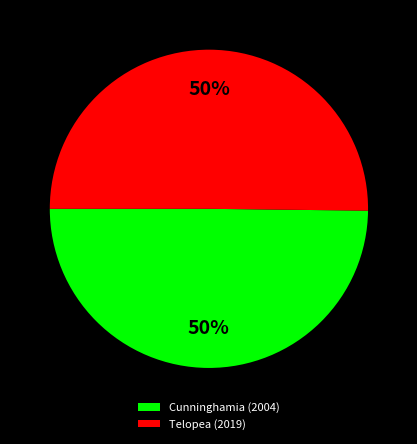

Is it true that Telopea (2019) is 50% of the pie?

True